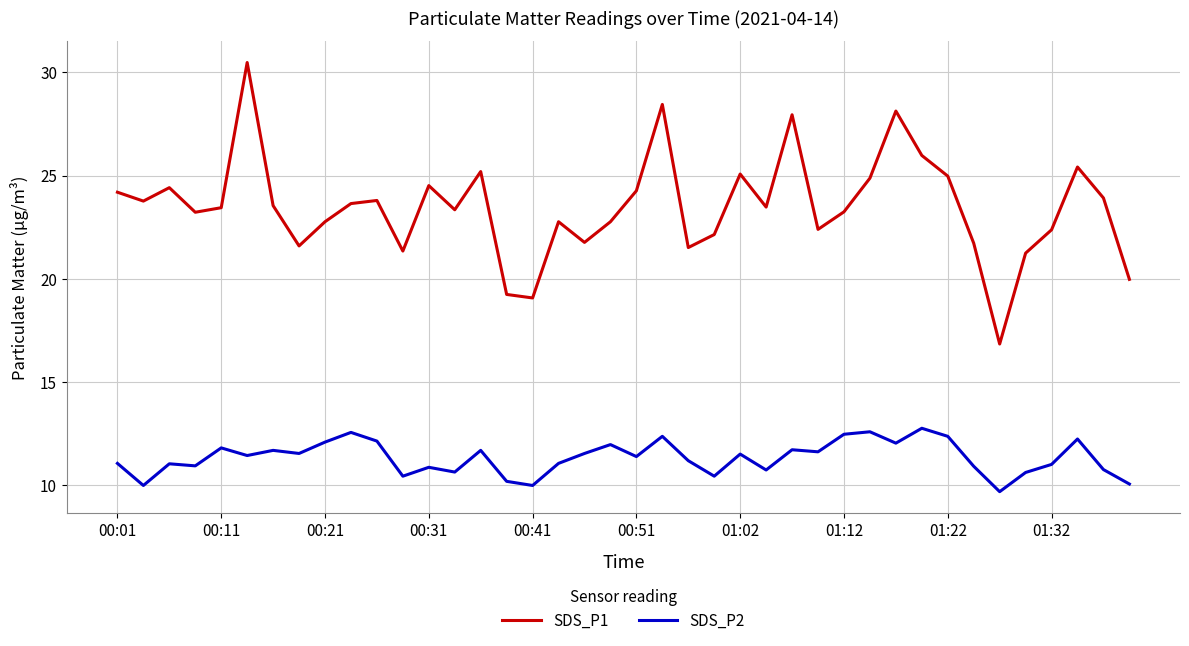

Which series has the largest range (max minus min)?

SDS_P1